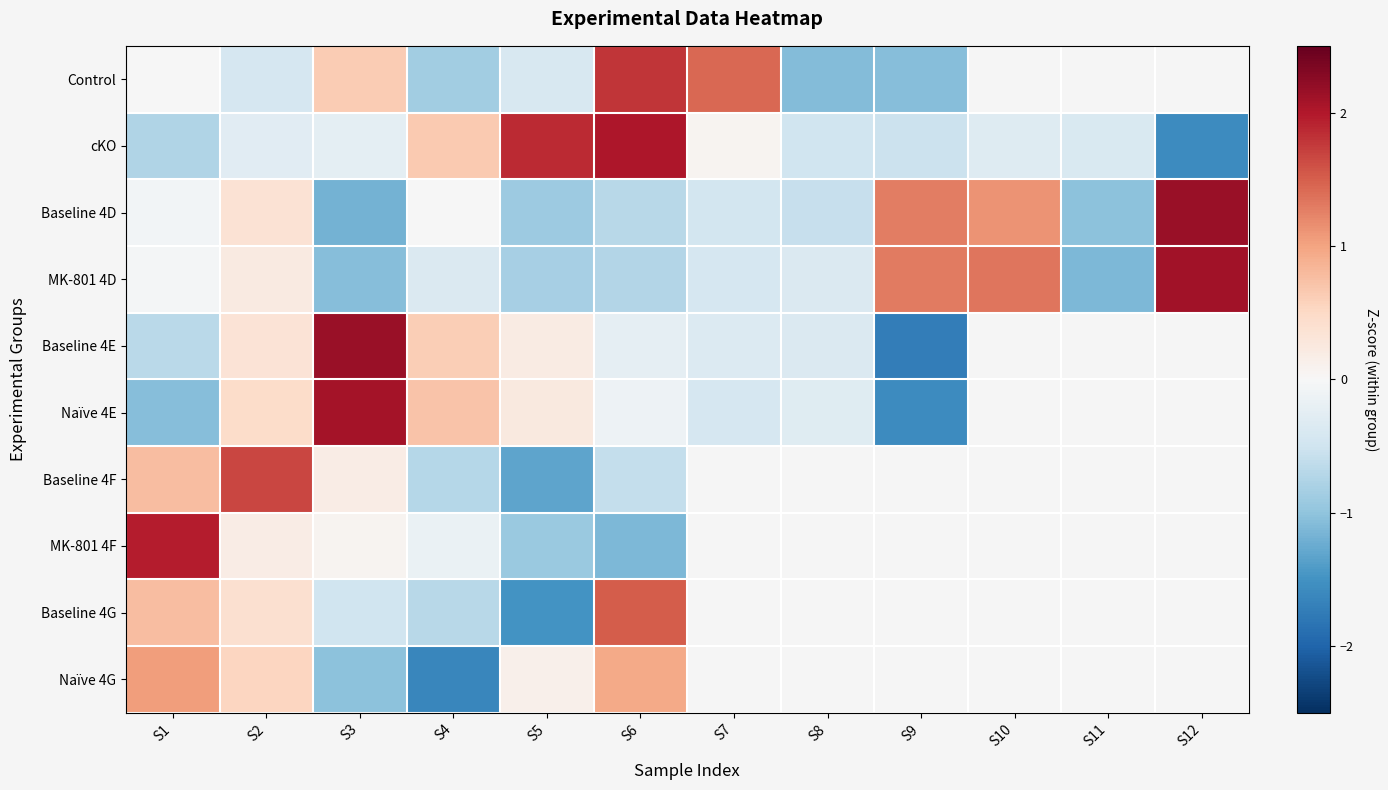

What is the maximum value shown in the chart?

2.2